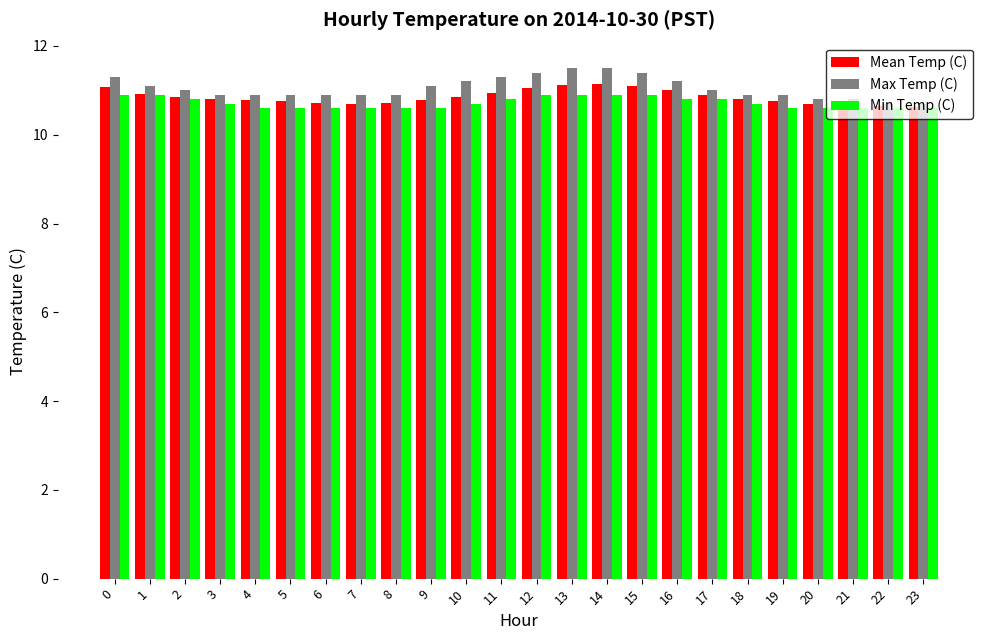

What is the value of the Min Temp (C) bar at the 16th from the left?

10.9